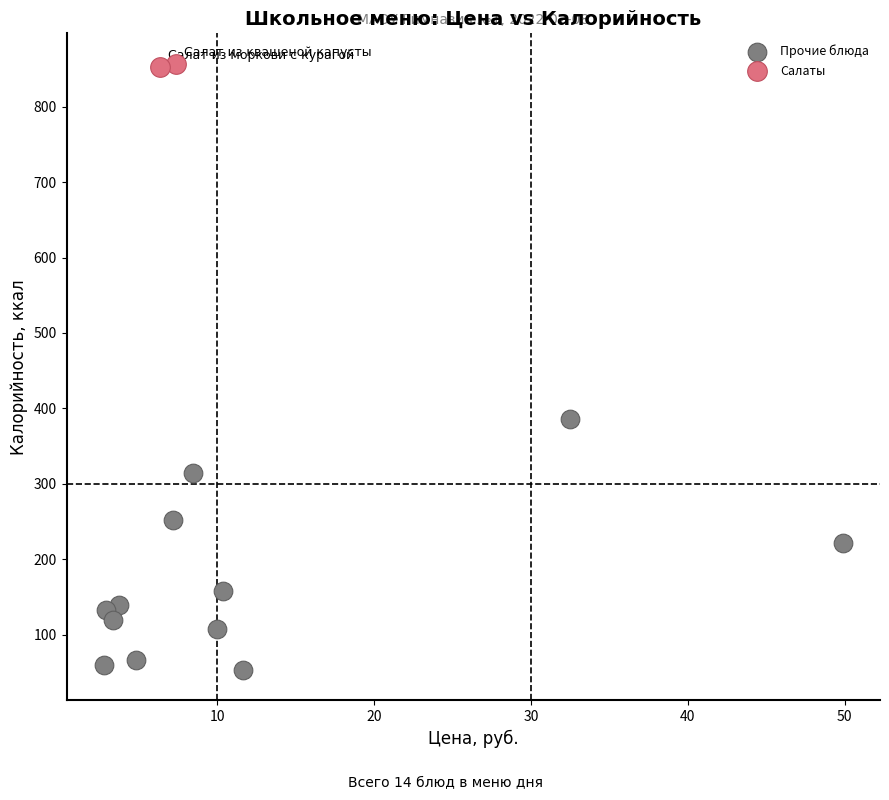

Which series contains the highest Y value?

Салаты